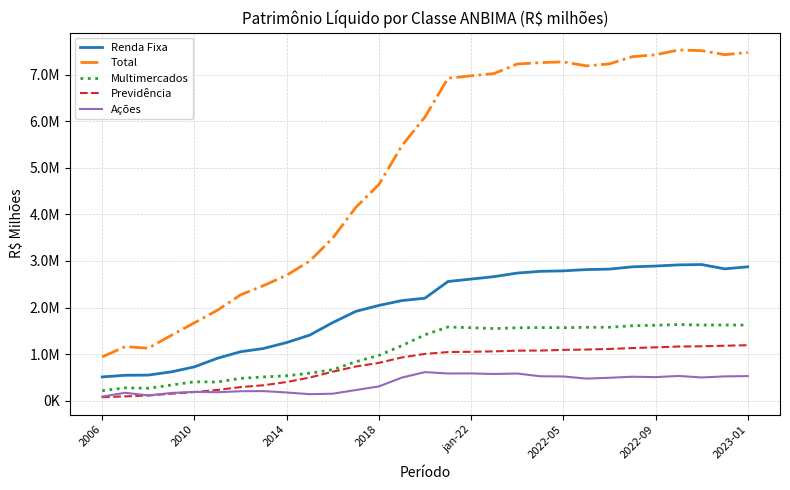

What are all the series names shown in the legend?

Renda Fixa, Total, Multimercados, Previdência, Ações